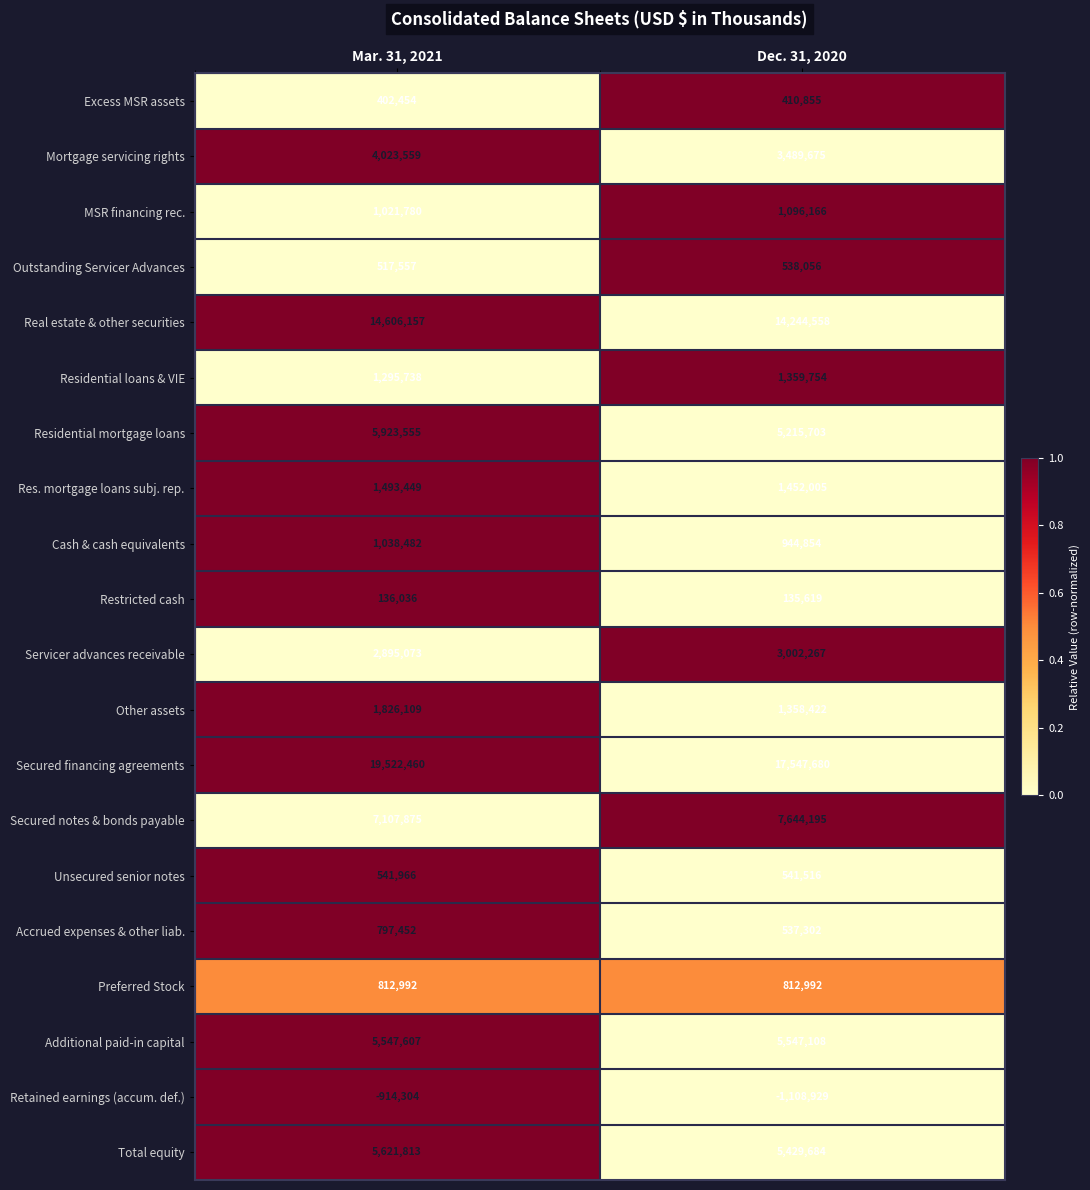

Which series has the largest total across all categories?

Secured financing agreements